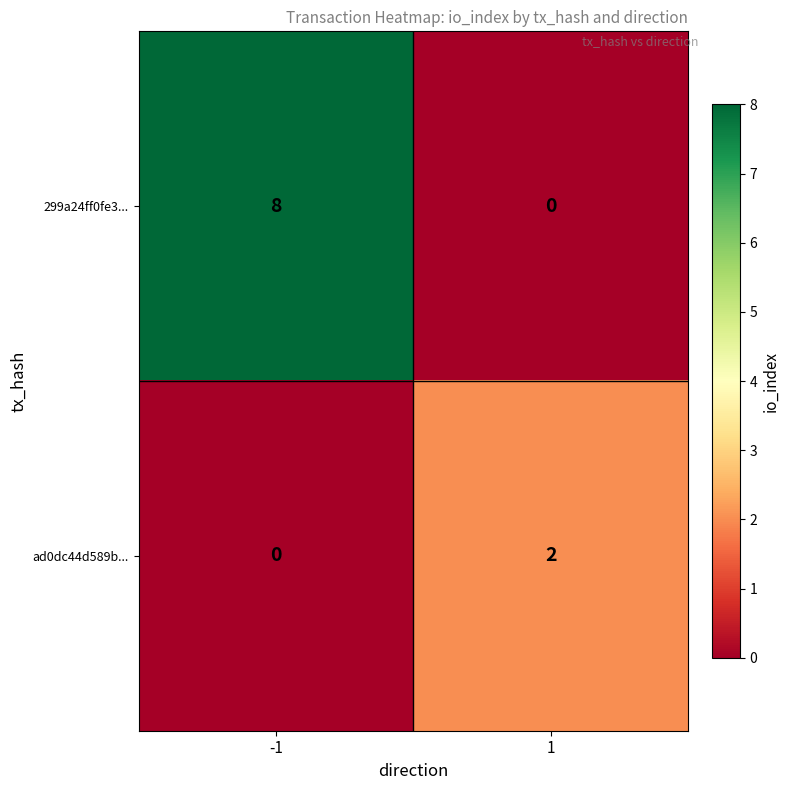

Reading left to right, transcribe all the data shown in this chart.

299a24ff0fe3...: 8	0
ad0dc44d589b...: 0	2